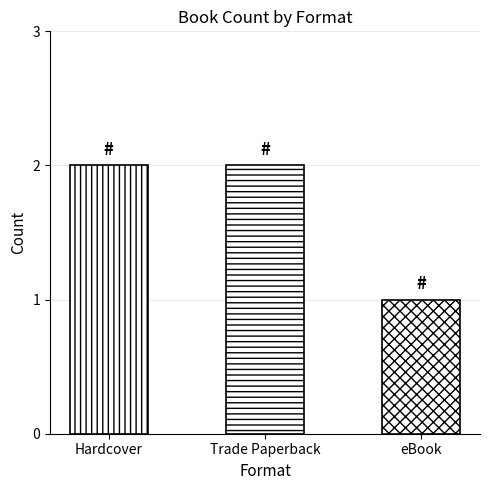

What is the approximate value at eBook?

1